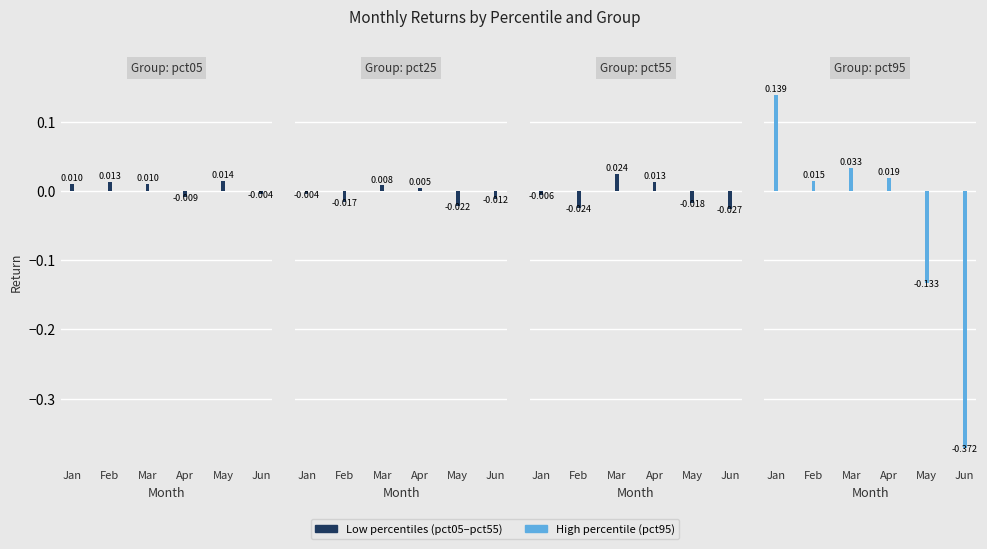

True or false: pct95 has a value of 0.2 at Jan.

False